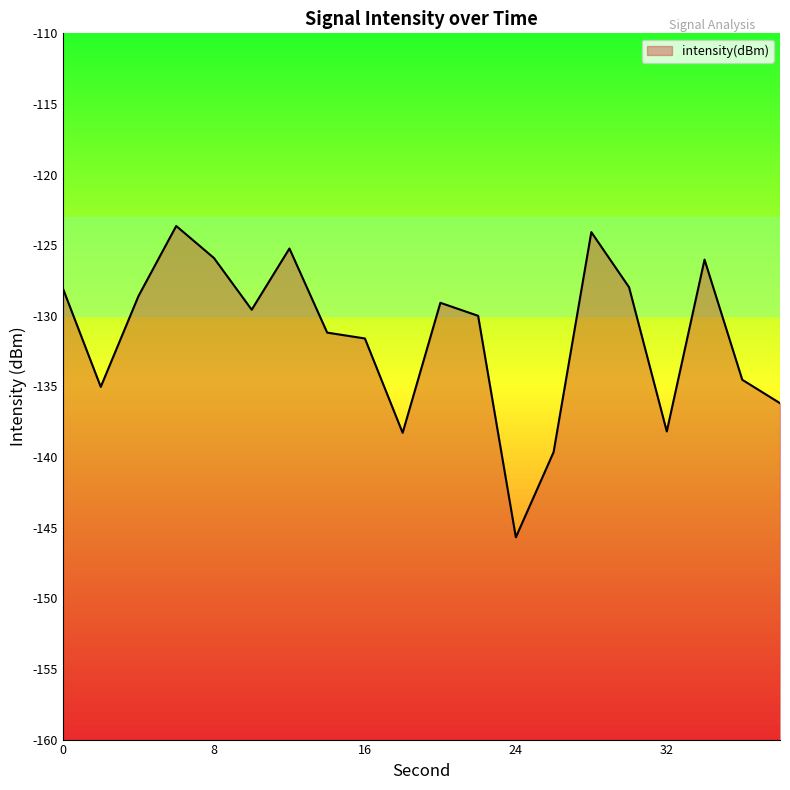

What value does the data have at 16?

-131.6